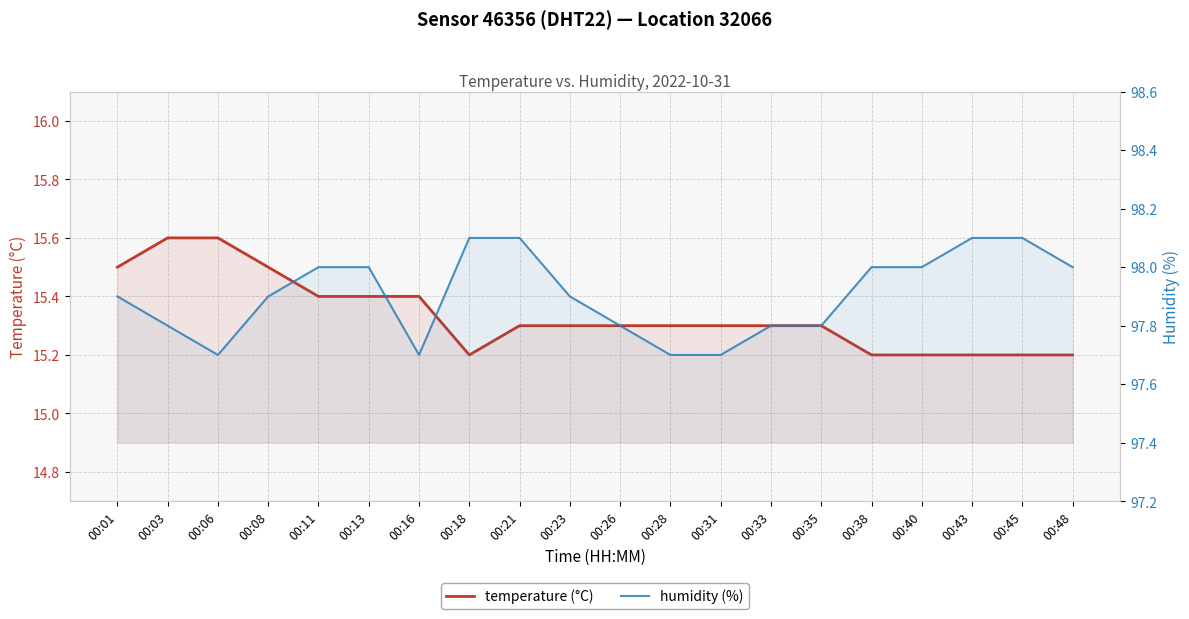

True or false: humidity (%) and temperature (°C) intersect in this chart.

False